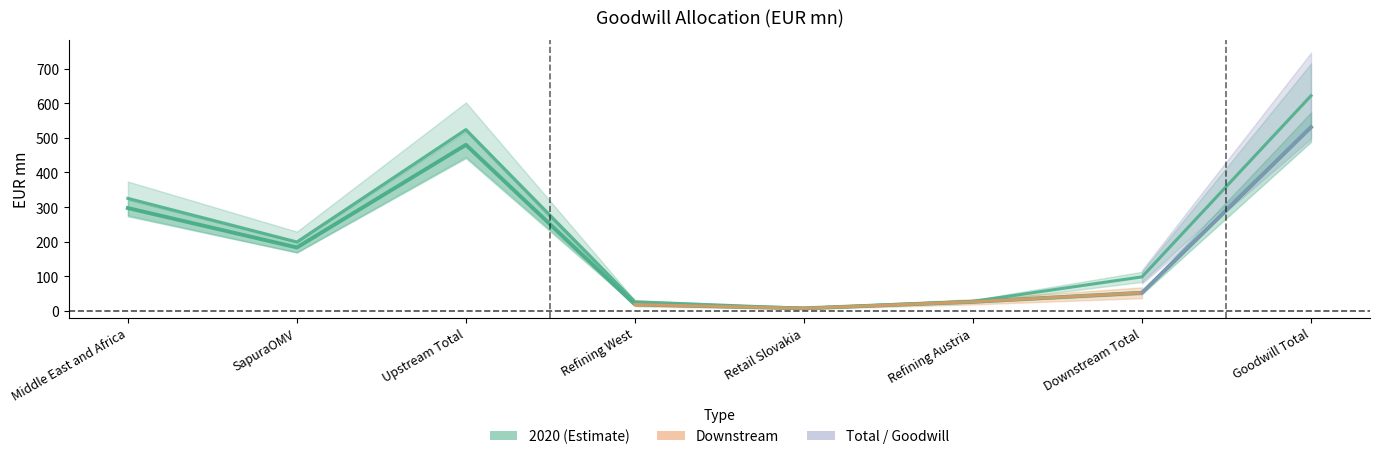

Between Retail Slovakia and Downstream Total, which series saw the biggest shift?

2019